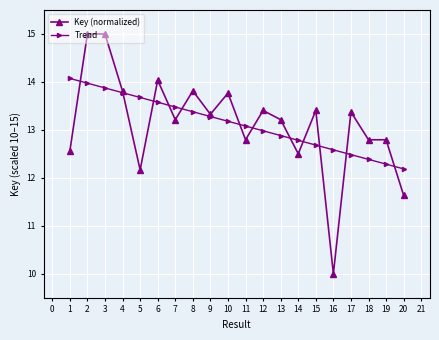

What is the difference between the maximum and minimum values in the Key (normalized) series?

5.0